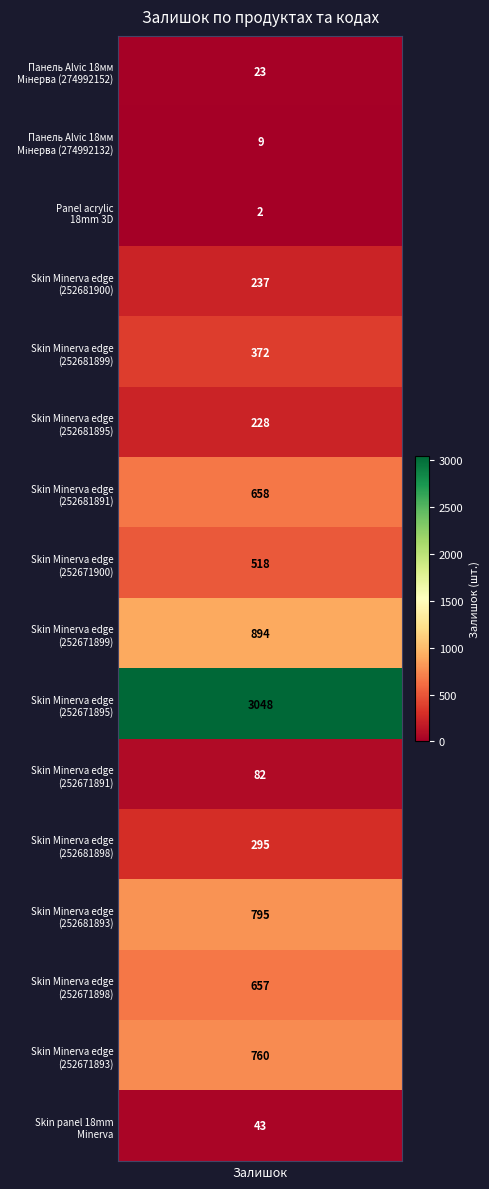

What is the change in value from Skin Minerva edge (252681893) to Skin Minerva edge (252671898)?

-138